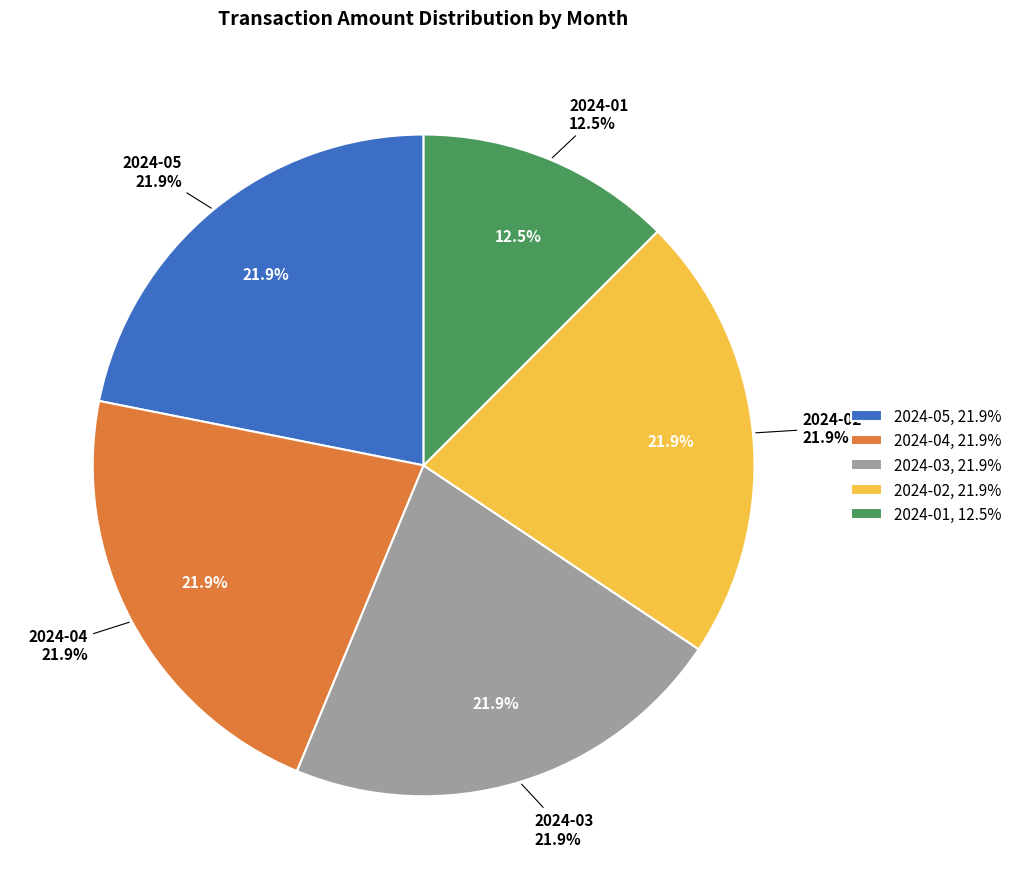

What percentage is NOT represented by 35?

97.6%